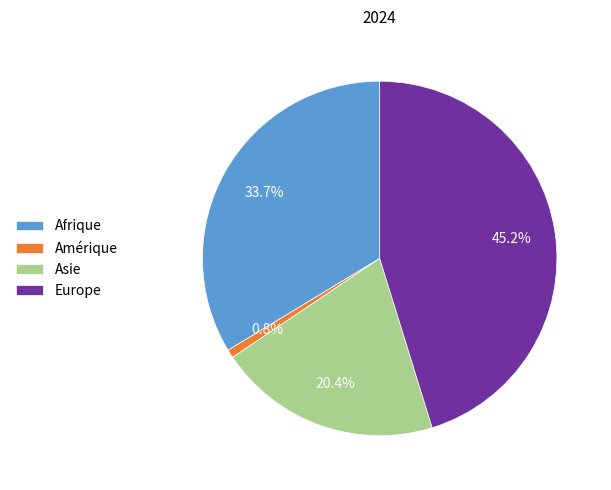

Is there a majority slice in this chart?

No